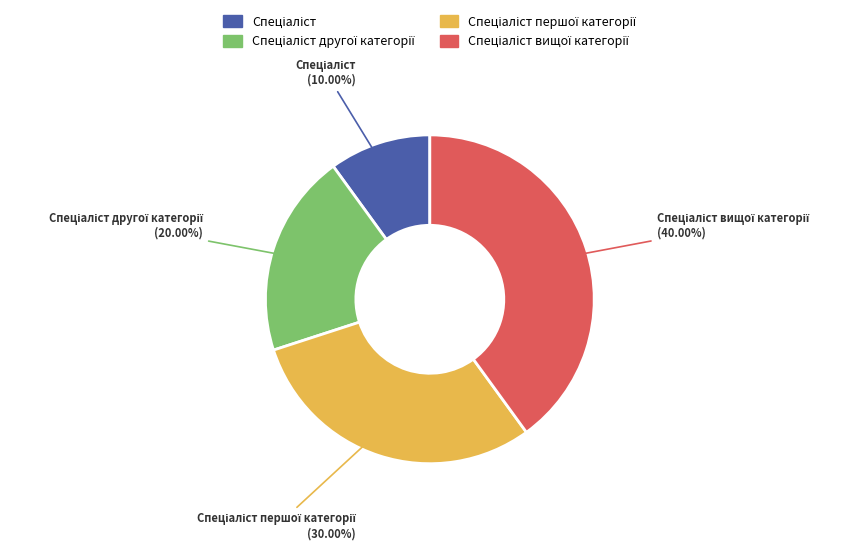

Is there any slice that represents more than half of the pie?

No